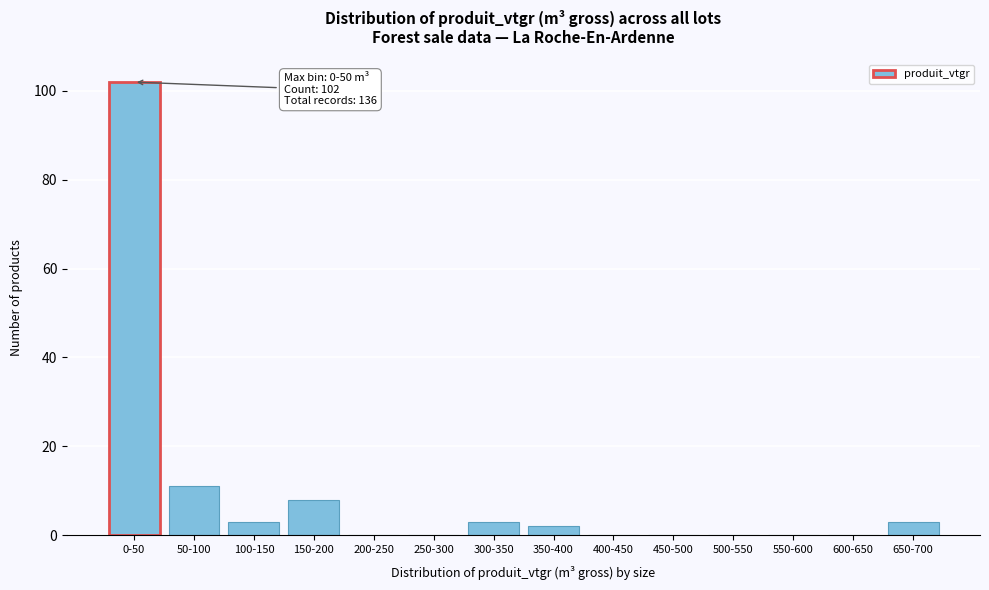

Reading left to right, extract all data points from this chart.

0-50=102	50-100=11	100-150=3	150-200=8	200-250=0	250-300=0	300-350=3	350-400=2	400-450=0	450-500=0	500-550=0	550-600=0	600-650=0	650-700=3